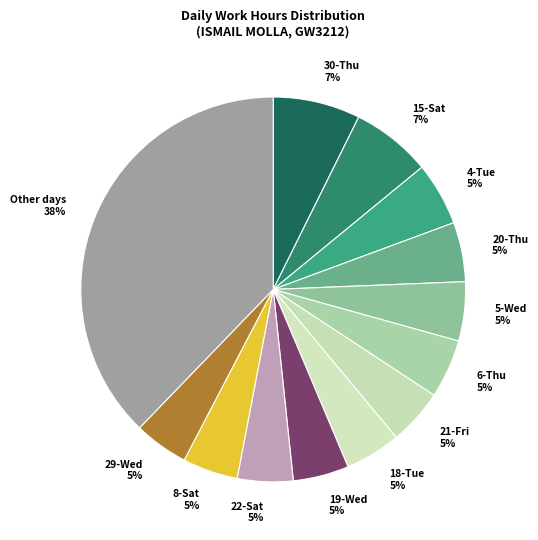

What is the largest slice in the pie chart?

Other days 38%